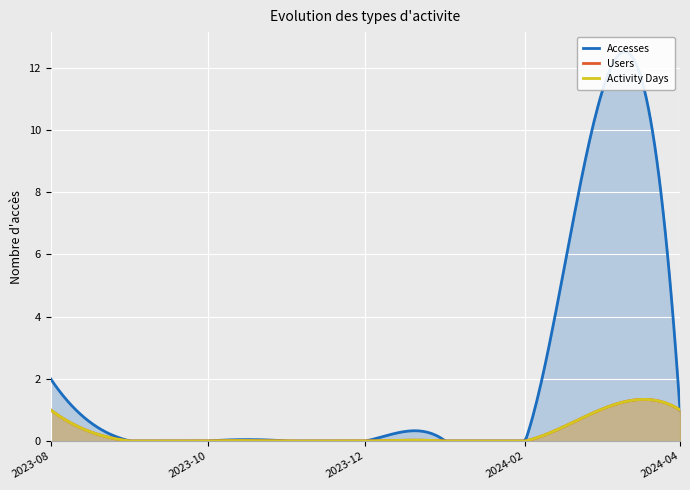

At which label does Accesses reach its minimum?

2023-09